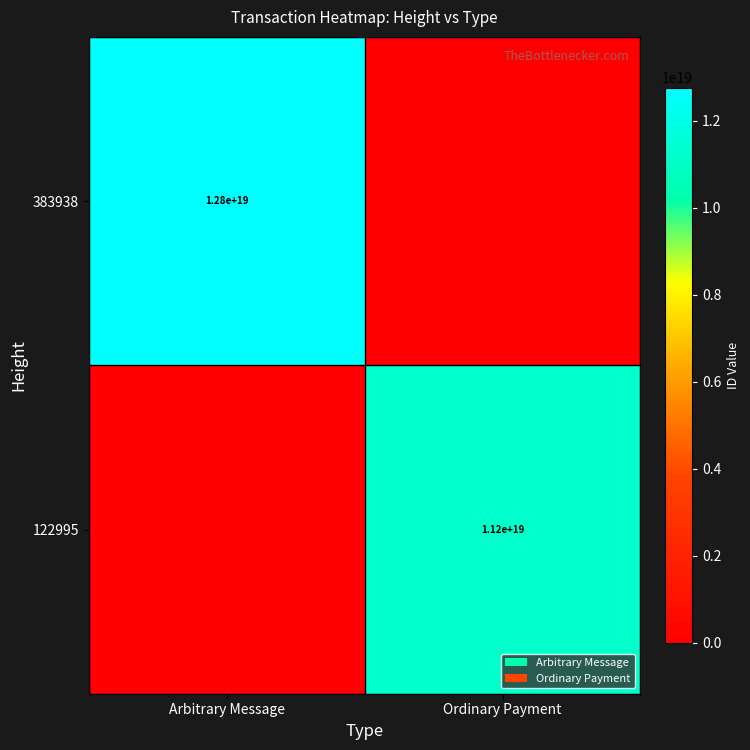

The 122995 series shows 6878345515207538688 at Ordinary Payment. True or false?

False